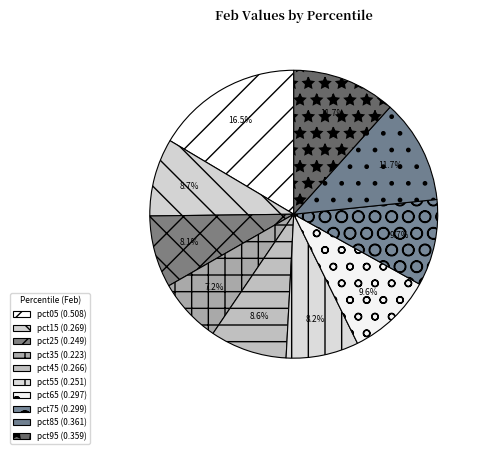

How many segments does this pie chart have?

10